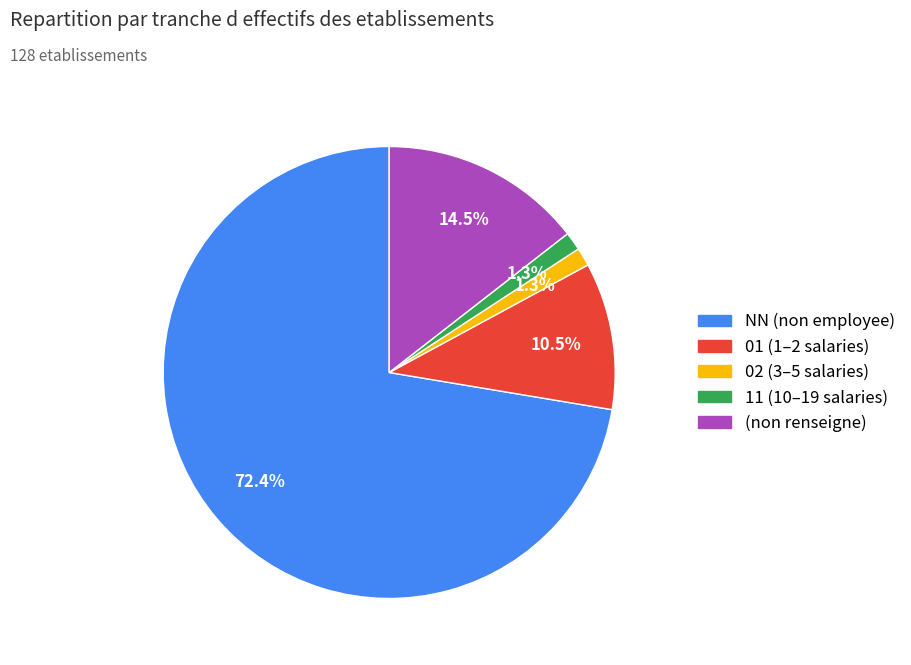

Does any single category account for the majority?

Yes